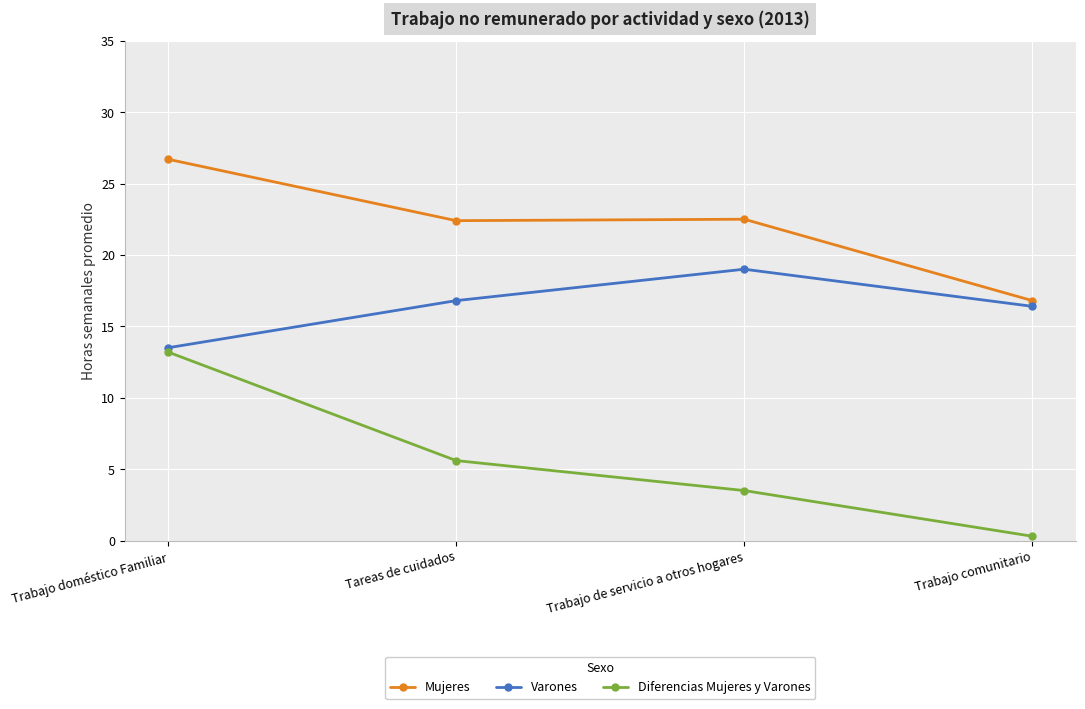

True or false: Diferencias Mujeres y Varones has more than 0 points higher than both neighbors.

False